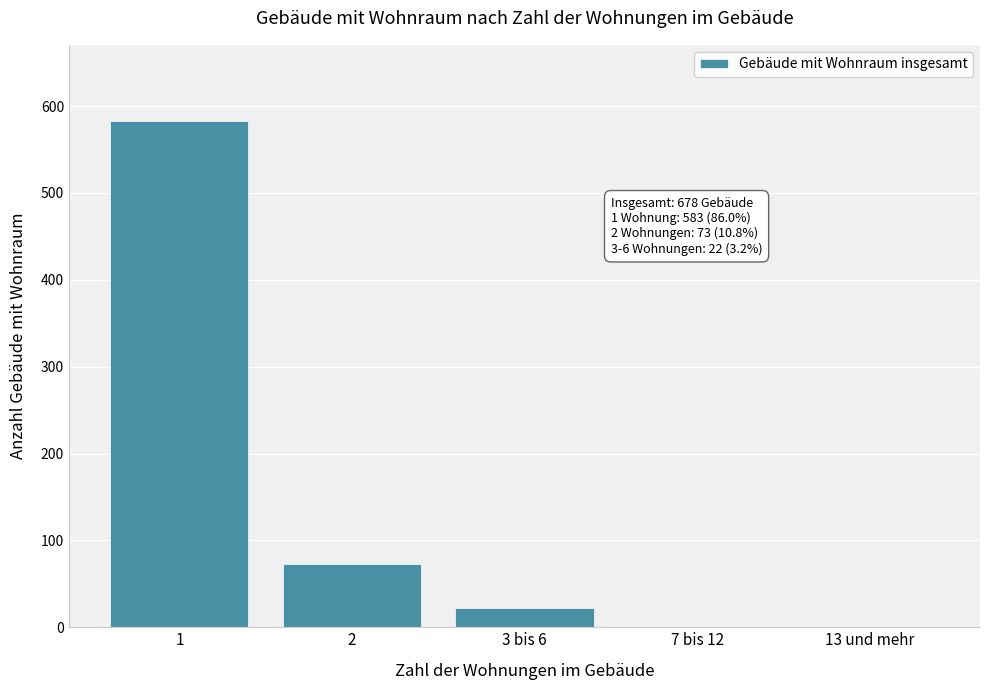

Reading left to right, what are all the values shown in this chart?

1=583	2=73	3 bis 6=22	7 bis 12=0	13 und mehr=0